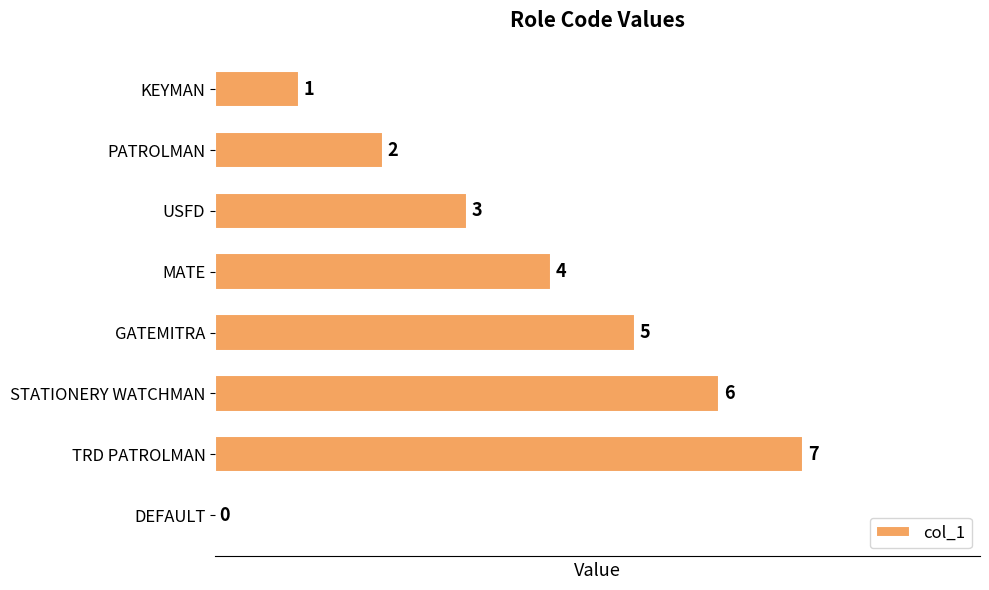

How many series are shown in this chart?

1